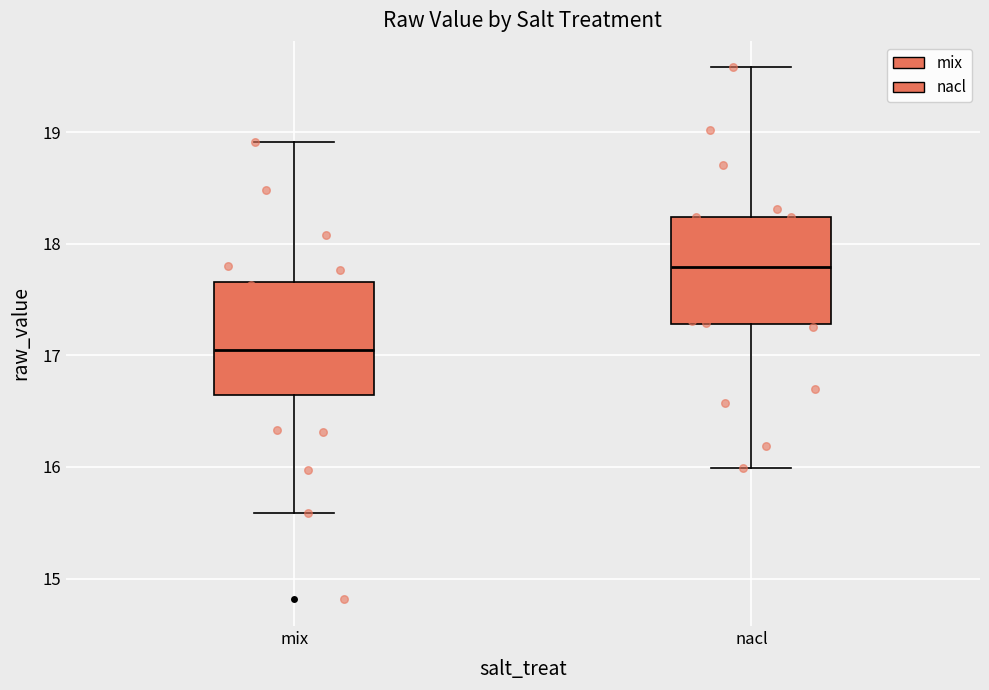

Which box's median line is the highest?

nacl